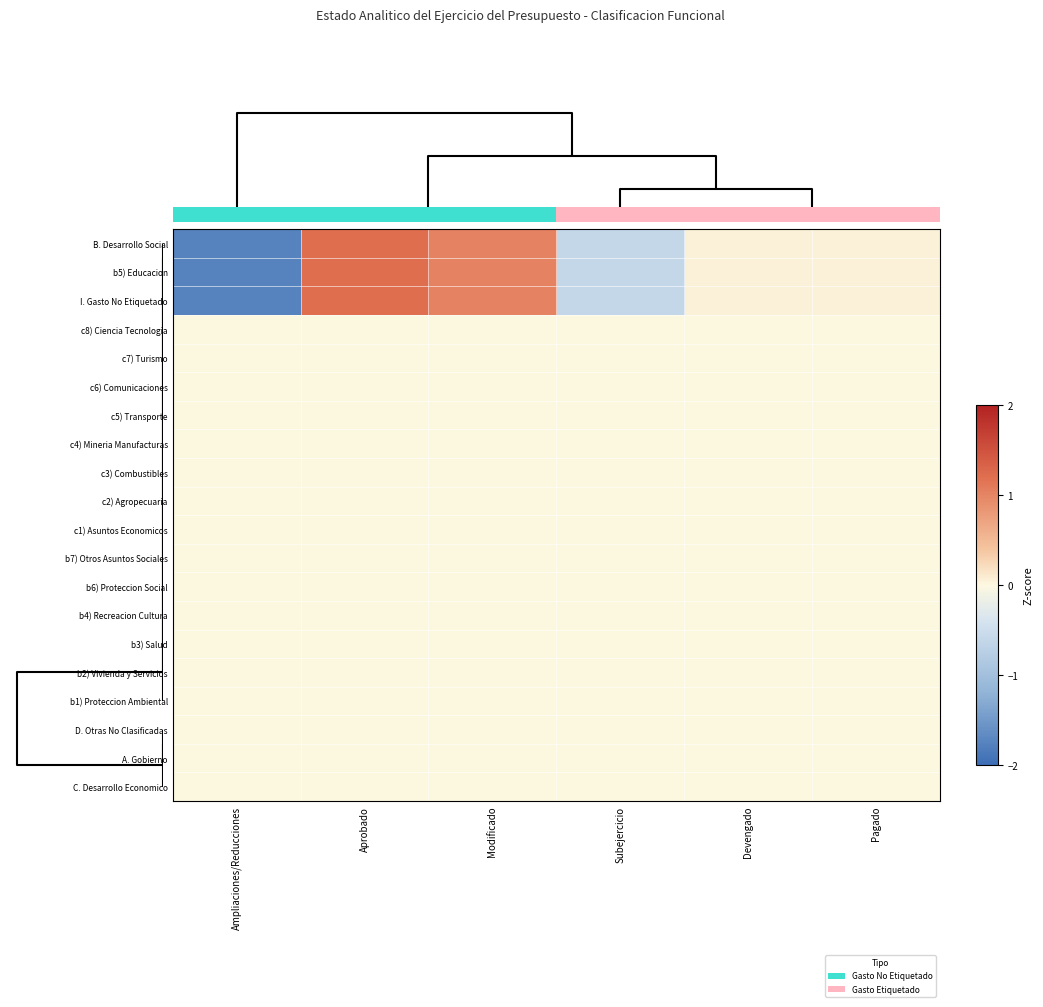

What is the total value across all series at Aprobado?

3.6